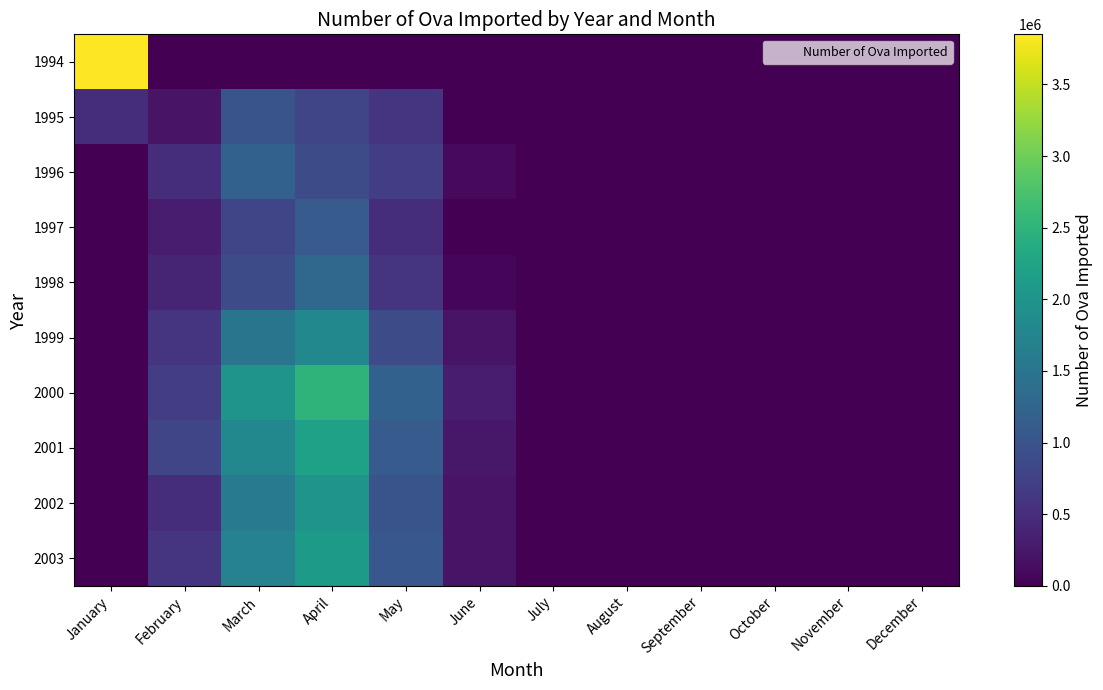

Which label corresponds to the smallest value in the chart?

February